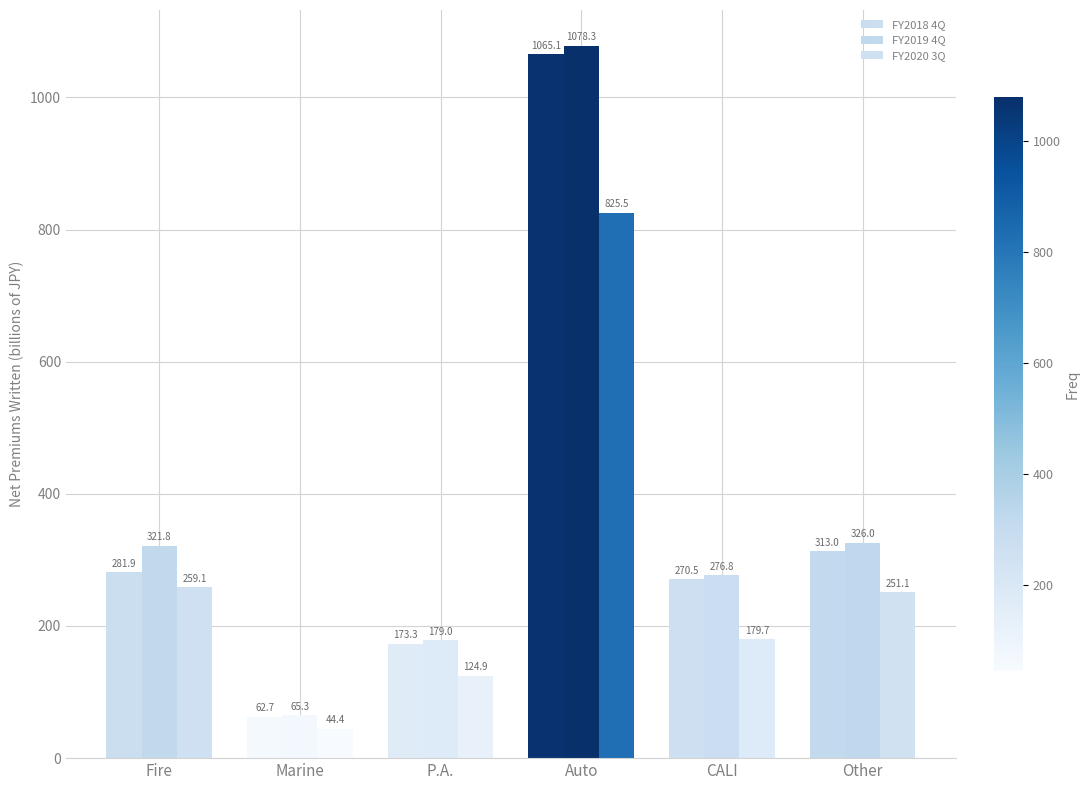

What is the total value across all series at Fire?

862.8